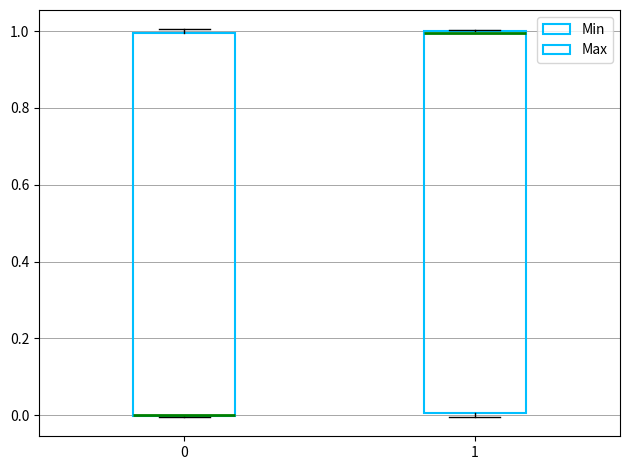

Reading left to right, read every box against the y-axis: the position of its median line, the range the box covers, and the ends of its whiskers. The values are not printed on the chart, so give them approximately, as read against the axis.

0: median 0 (drawn on the box's lower edge), box 0 to 1, whiskers 0 to 1 (just above the box's upper edge)
1: median 1 (drawn on the box's upper edge), box 0 to 1, whiskers 0 (just below the box's lower edge) to 1